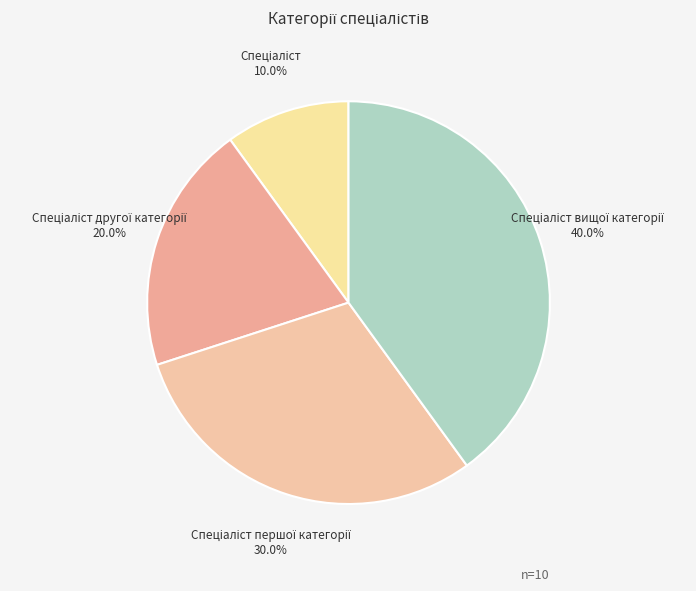

Is there any slice that represents more than half of the pie?

No